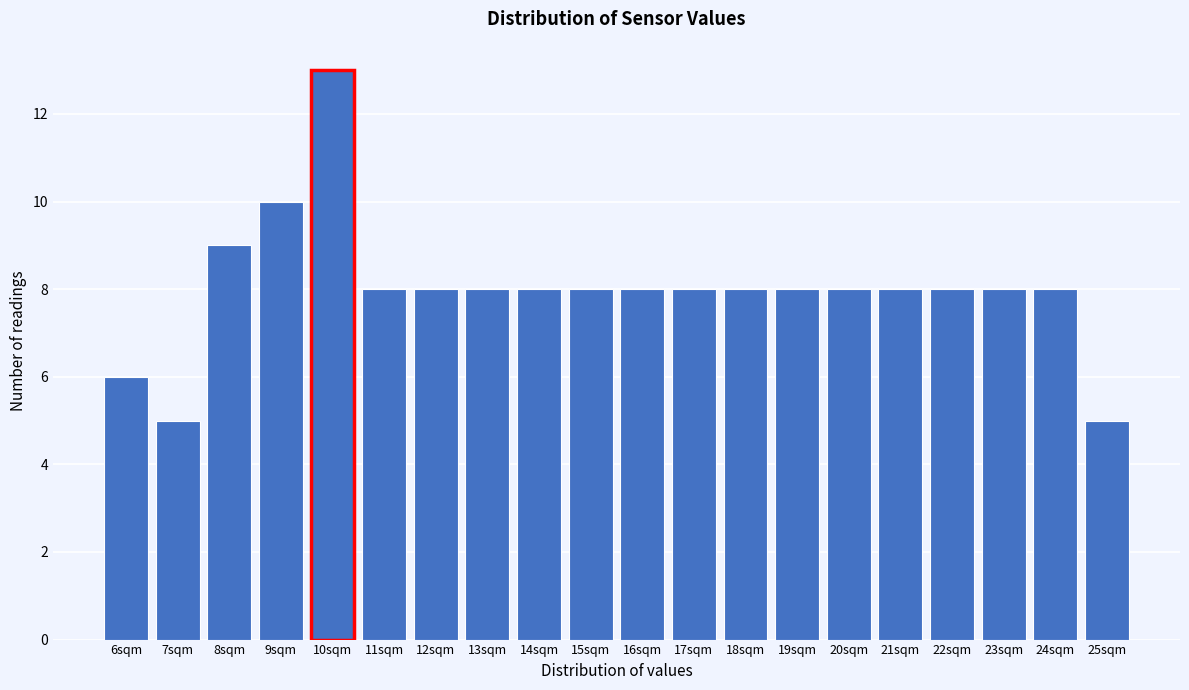

Reading right to left, list all the values displayed in this chart.

25sqm=5	24sqm=8	23sqm=8	22sqm=8	21sqm=8	20sqm=8	19sqm=8	18sqm=8	17sqm=8	16sqm=8	15sqm=8	14sqm=8	13sqm=8	12sqm=8	11sqm=8	10sqm=13	9sqm=10	8sqm=9	7sqm=5	6sqm=6